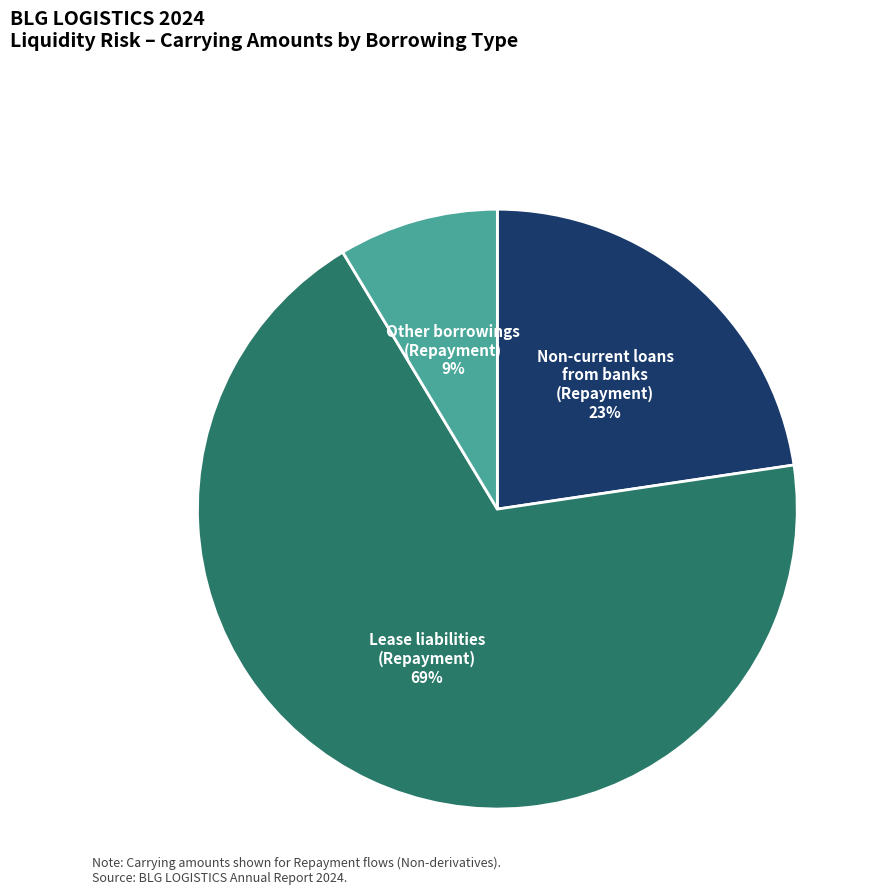

Does any single category account for the majority?

Yes